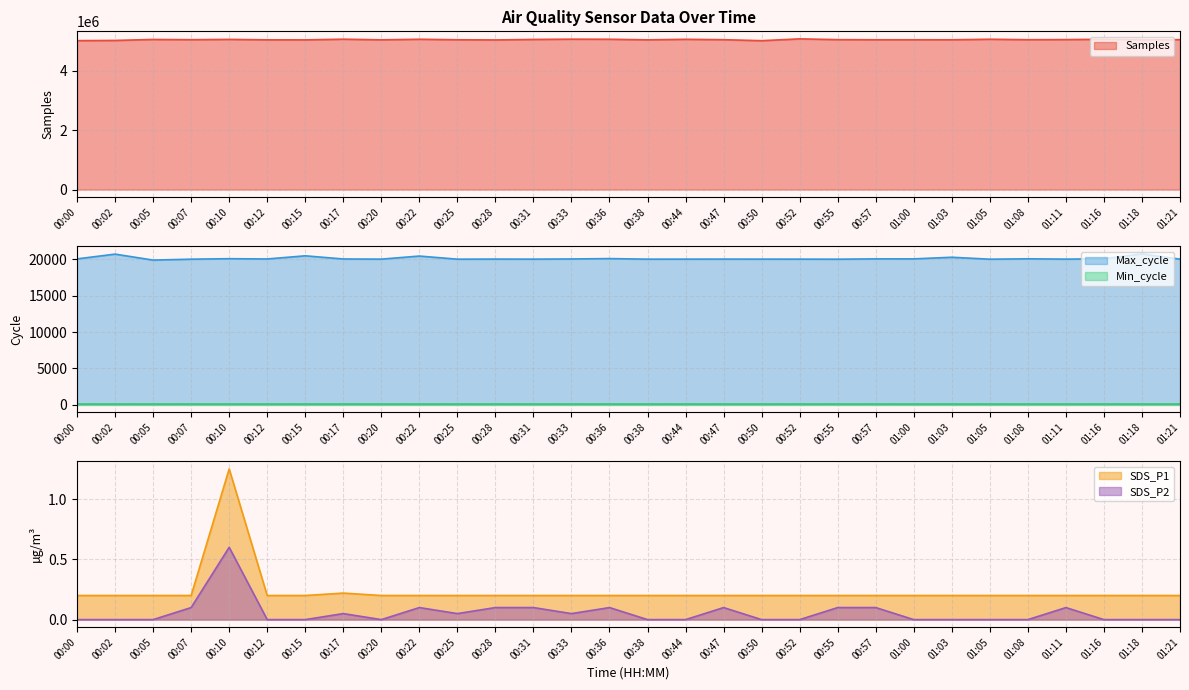

List the labels in order of SDS_P2 value, smallest first.

00:00, 00:02, 00:05, 00:12, 00:15, 00:20, 00:38, 00:44, 00:50, 00:52, 01:00, 01:03, 01:05, 01:08, 01:16, 01:18, 01:21, 00:17, 00:25, 00:33, 00:07, 00:22, 00:28, 00:31, 00:36, 00:47, 00:55, 00:57, 01:11, 00:10